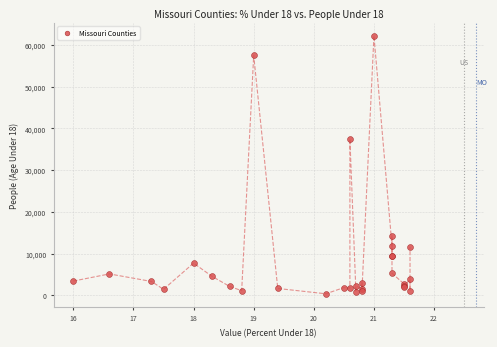

What Y value in the scatter plot is closest to 31311?

37472